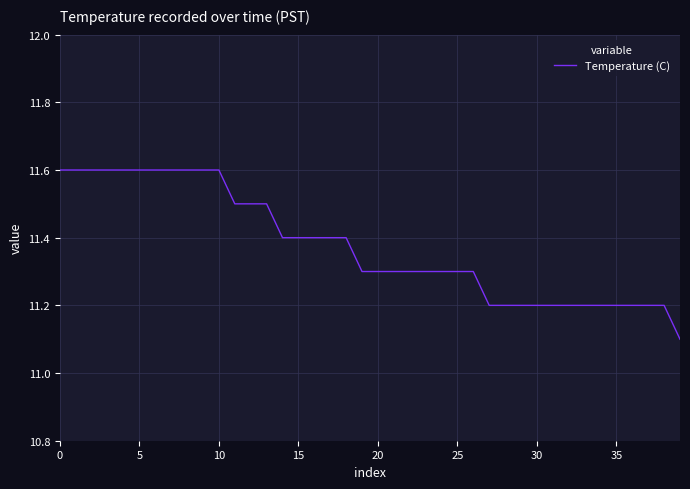

What is the smallest value displayed?

11.1